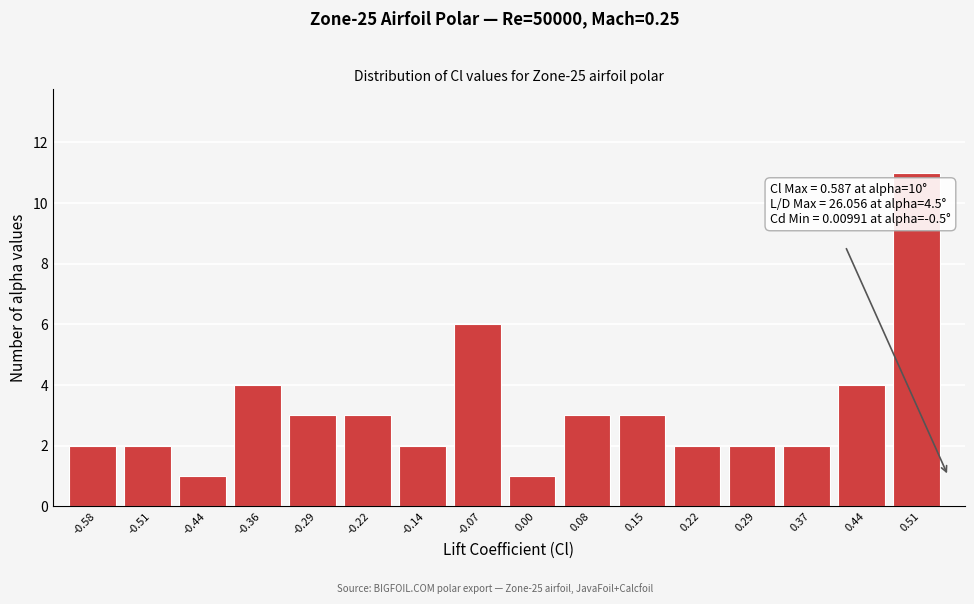

Reading left to right, extract all data points from this chart.

2	2	1	4	3	3	2	6	1	3	3	2	2	2	4	11